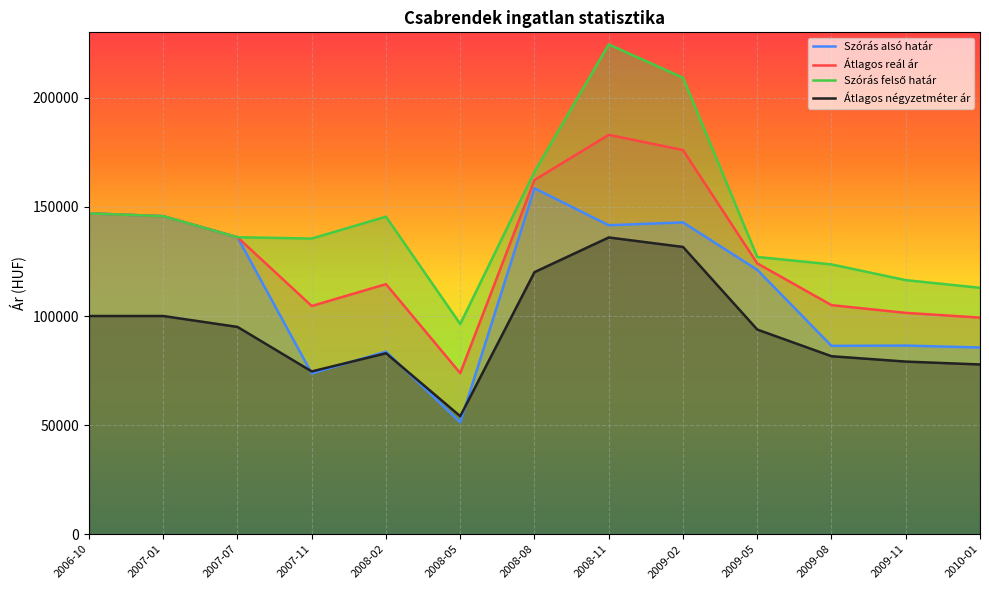

What is the minimum value shown in the chart?

51306